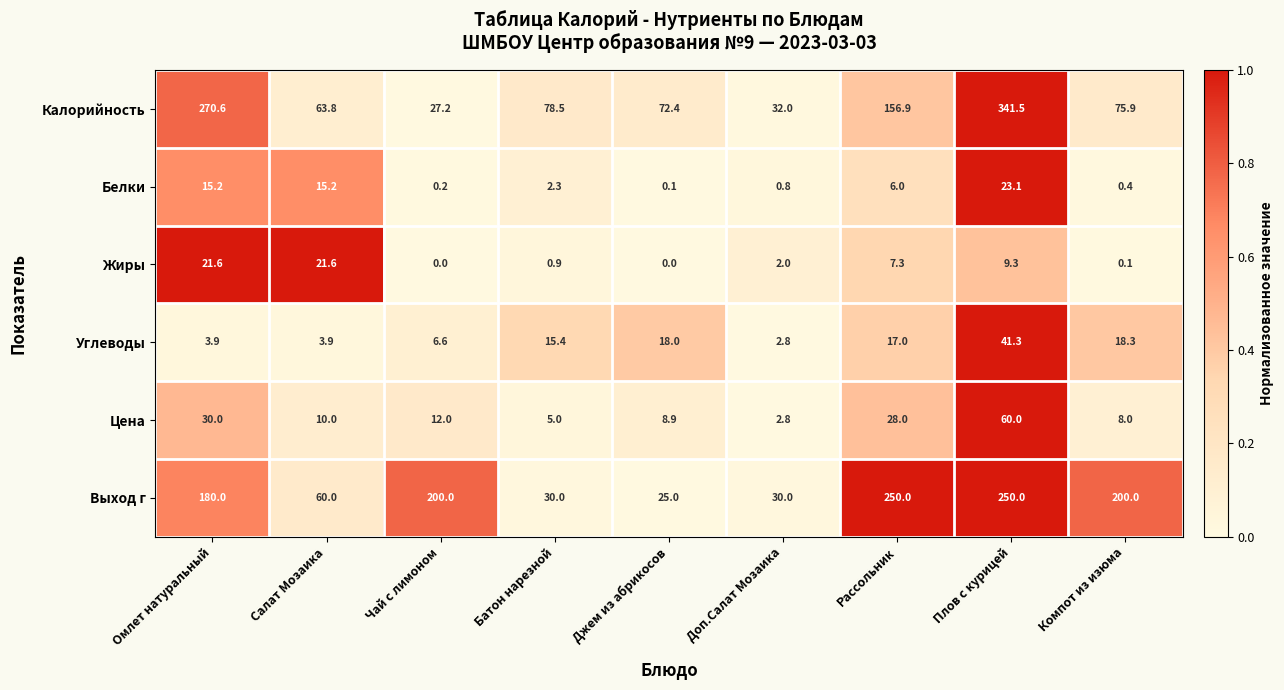

The value of Жиры at Плов с курицей is 12.2. True or false?

False